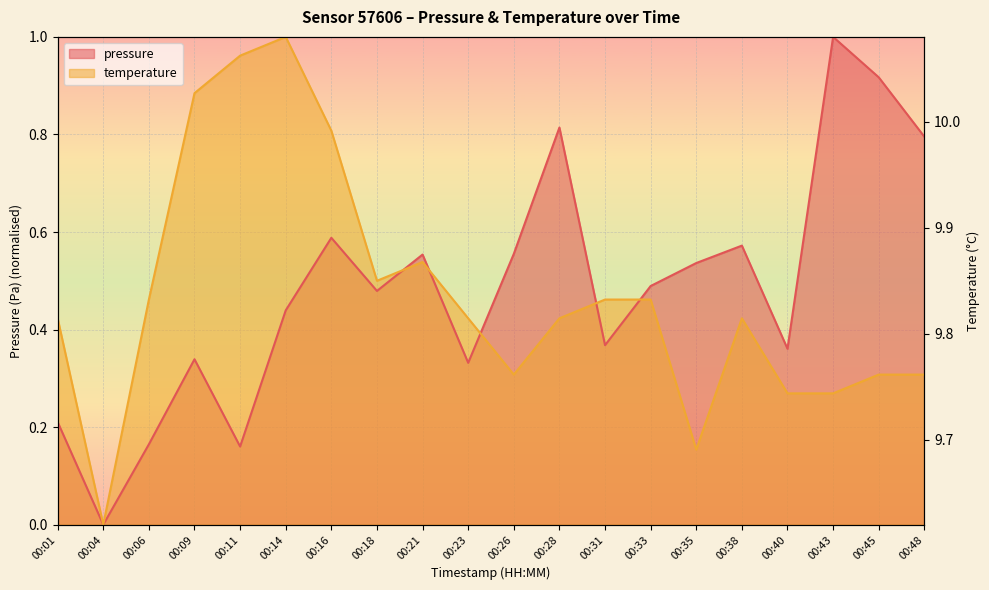

What value does the temperature series have at 00:06?

0.5